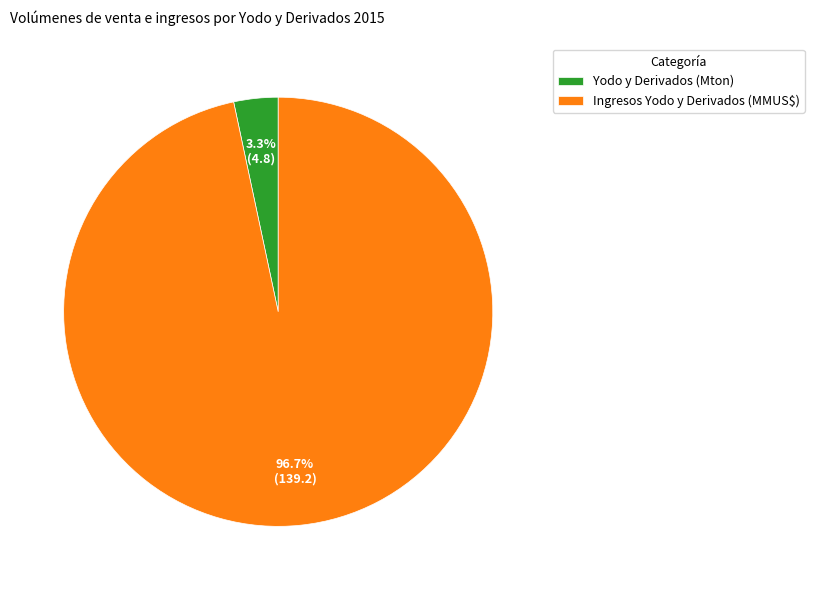

Is there a majority slice in this chart?

Yes